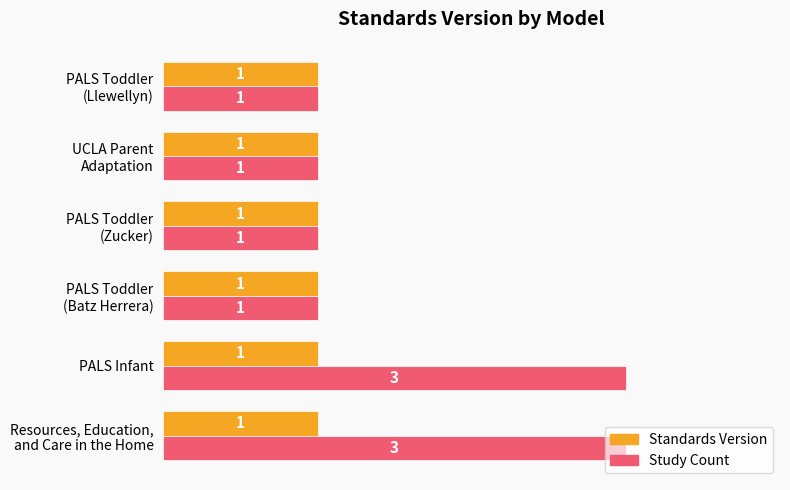

Which series has the largest total across all categories?

Study Count